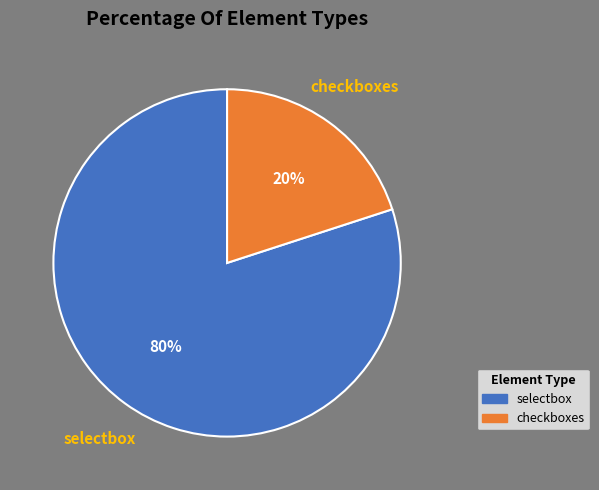

Which slice represents more than half of the pie?

selectbox